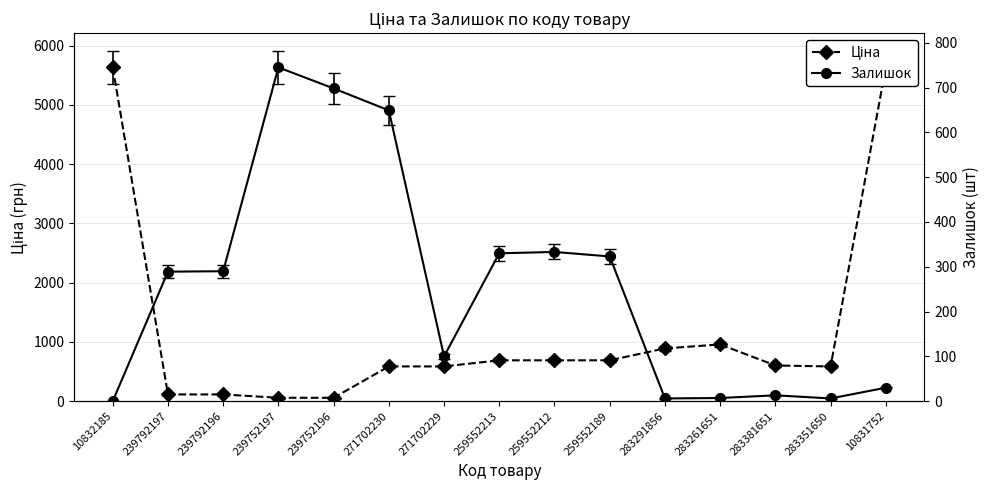

Which label corresponds to the largest value in the chart?

10832185